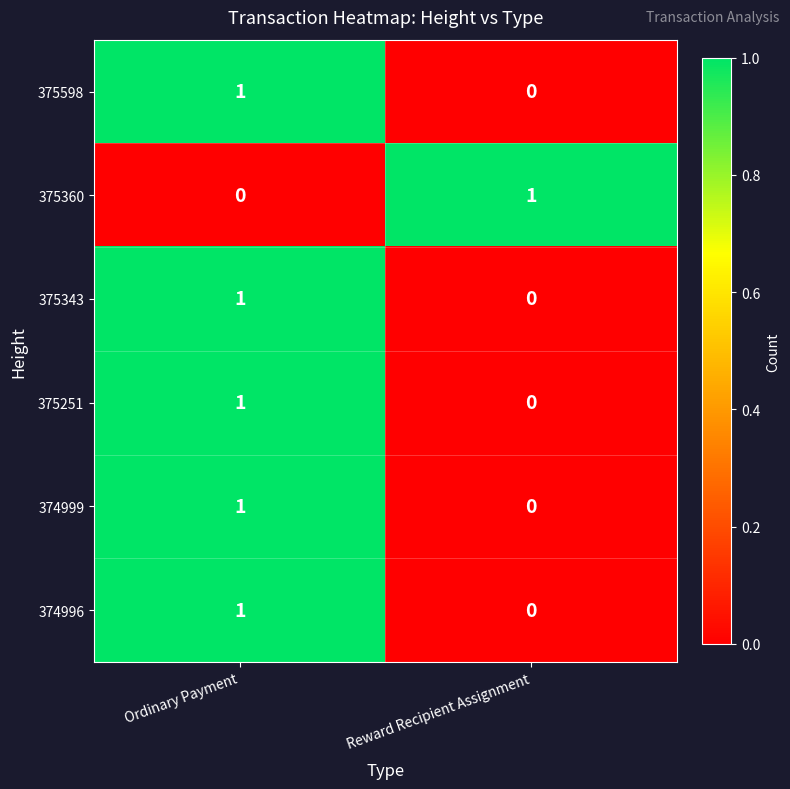

The value of 374996 at Ordinary Payment is 1. True or false?

True